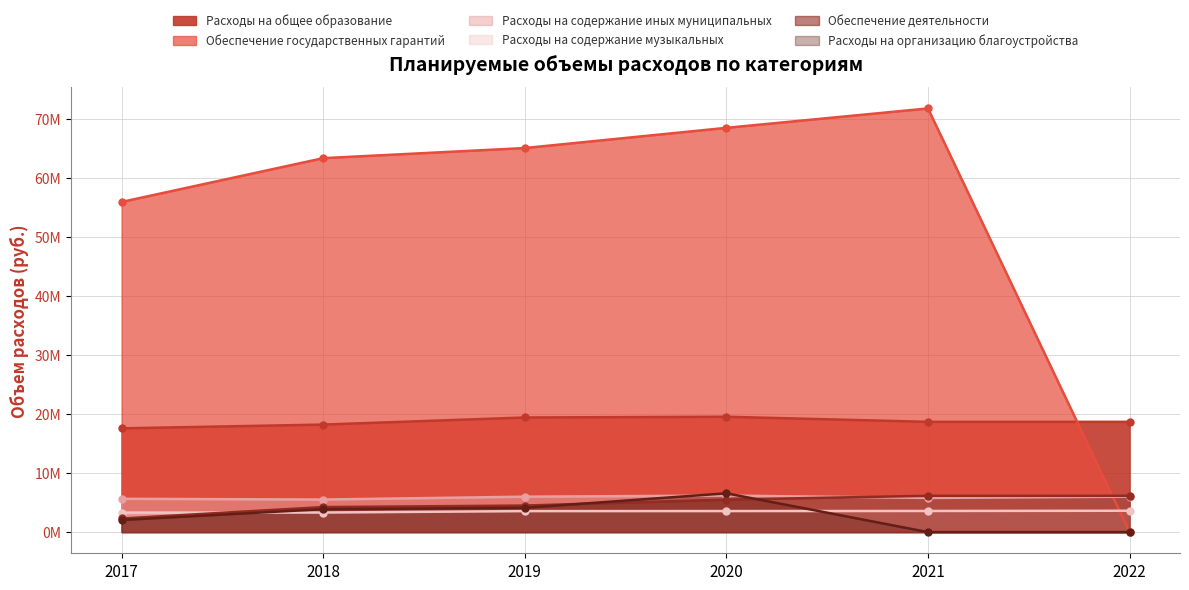

True or false: 2021 has a value of 32102139.6 at Расходы на организацию благоустройства.

False